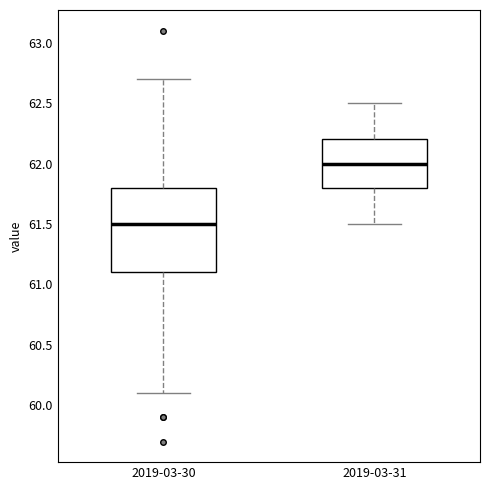

Reading left to right, transcribe this box plot: for each box, give where its median line is, the range the box spans, and where its two whiskers end, as read against the y-axis. The values are not printed on the chart, so give them approximately, as read against the axis.

2019-03-30: median 61.5, box 61.1 to 61.8, whiskers 60.1 to 62.7
2019-03-31: median 62.0, box 61.8 to 62.2, whiskers 61.5 to 62.5